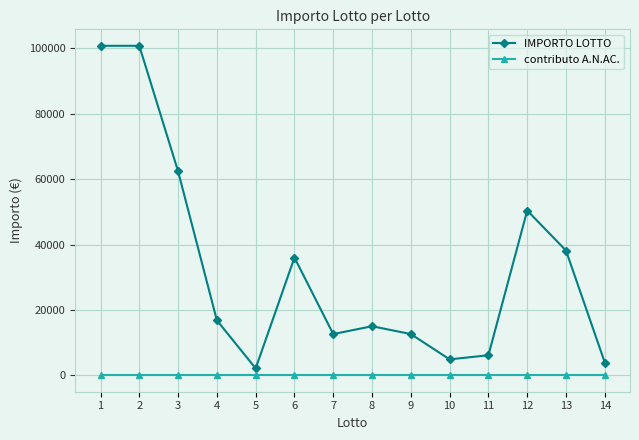

What is the difference between the highest and lowest values at 14?

3900